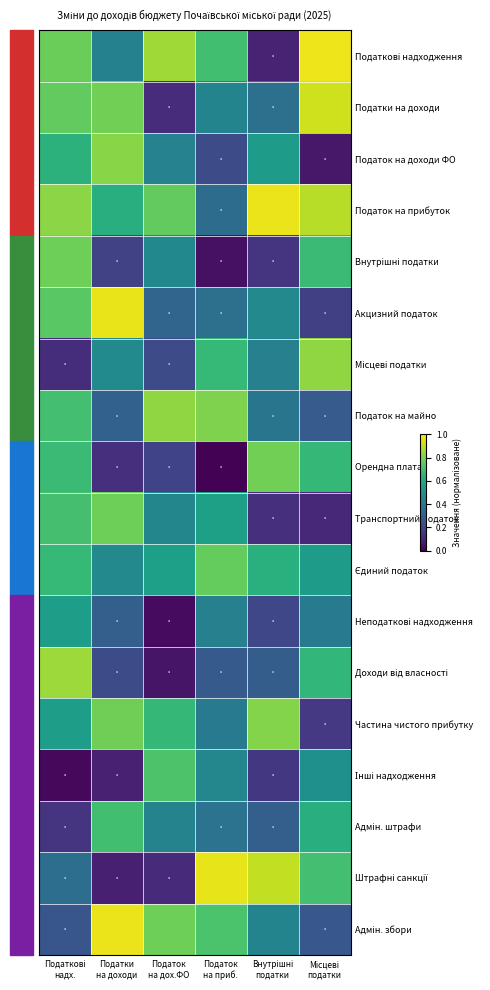

Rank the series by their maximum value, from highest to lowest.

Податкові надходження, Податок на прибуток, Адмін. збори, Акцизний податок, Штрафні санкції, Податки на доходи, Доходи від власності, Місцеві податки, Податок на майно, Податок на доходи ФО, Частина чистого прибутку, Орендна плата, Транспортний податок, Внутрішні податки, Єдиний податок, Інші надходження, Адмін. штрафи, Неподаткові надходження